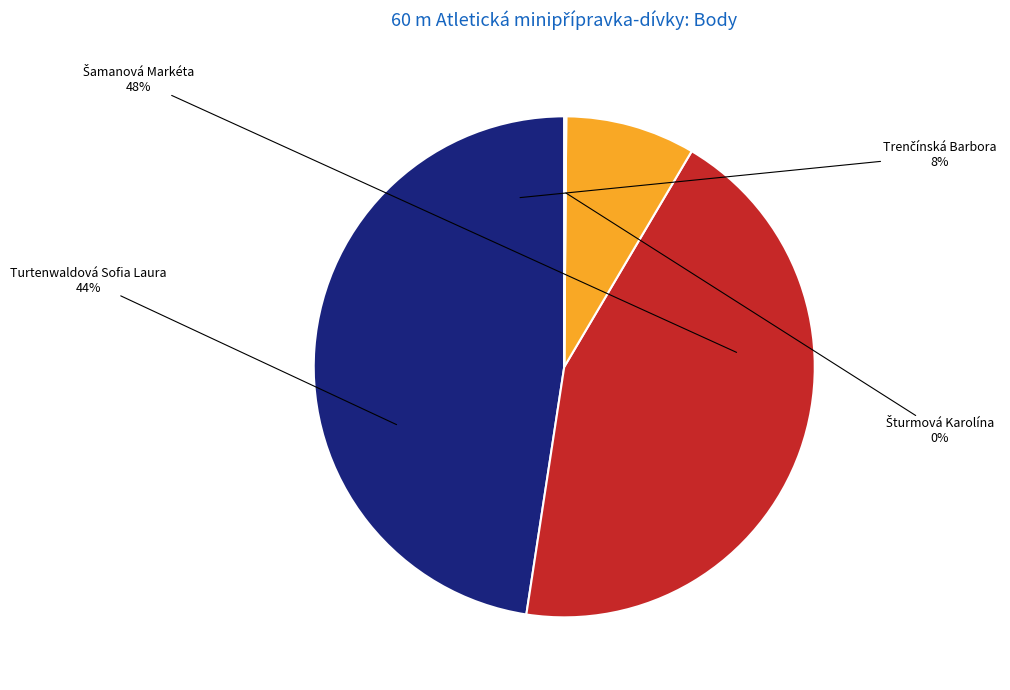

What is the total percentage of Trenčínská Barbora and Turtenwaldová Sofia Laura?

52.4%